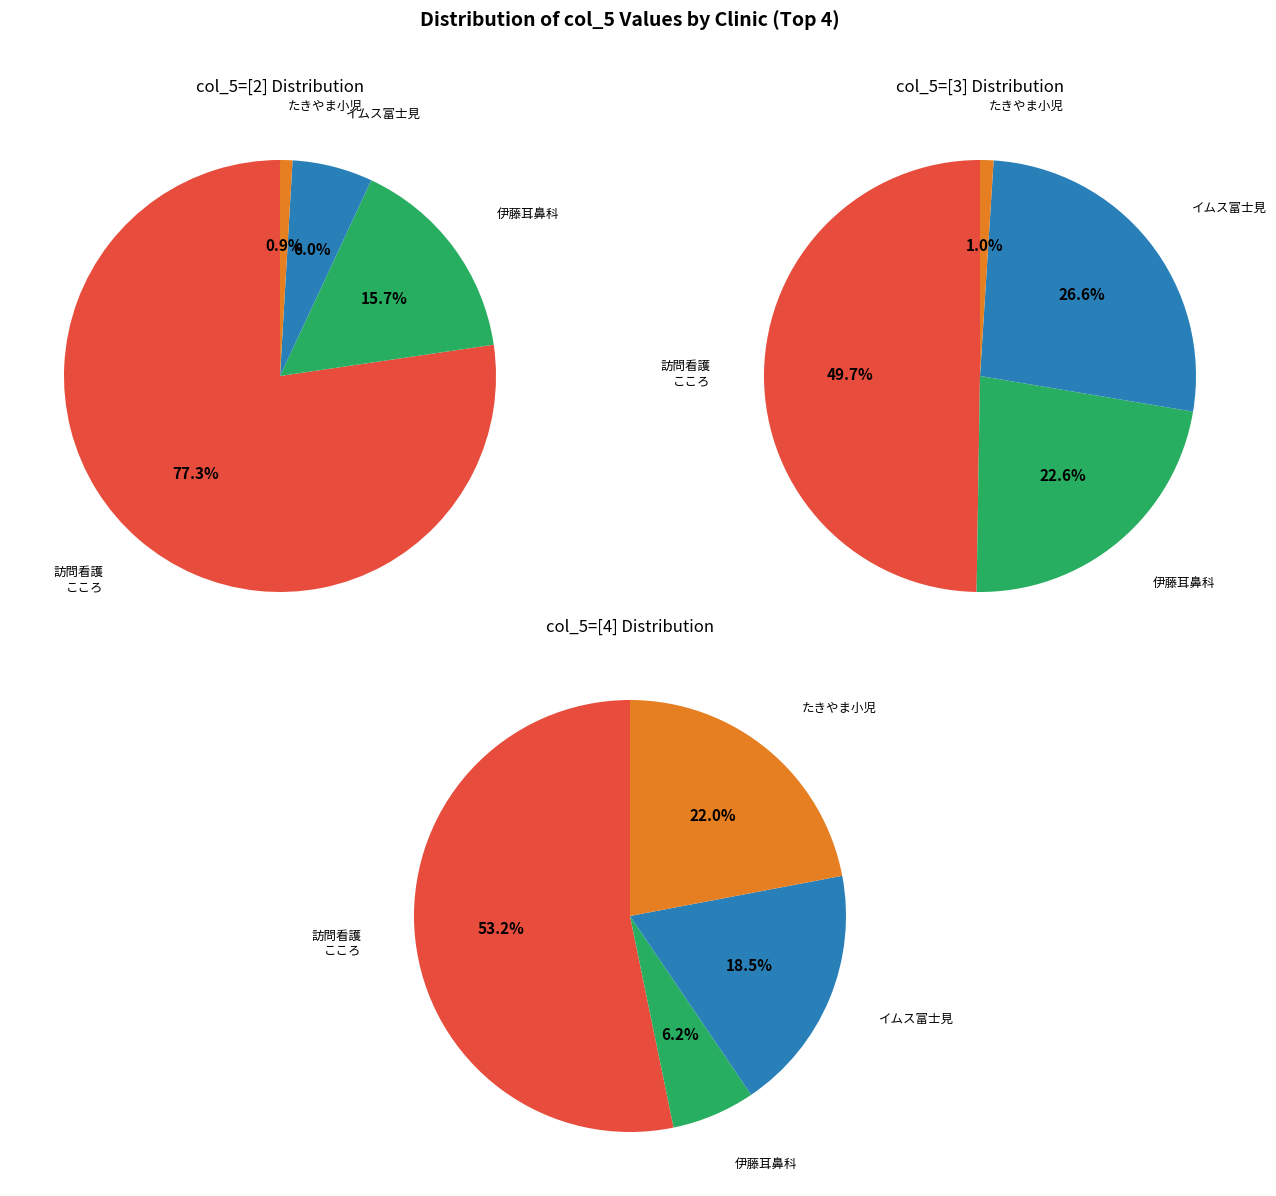

Do 訪問看護ステーション　こころ and 伊藤耳鼻科クリニック together represent more than half of the pie?

Yes